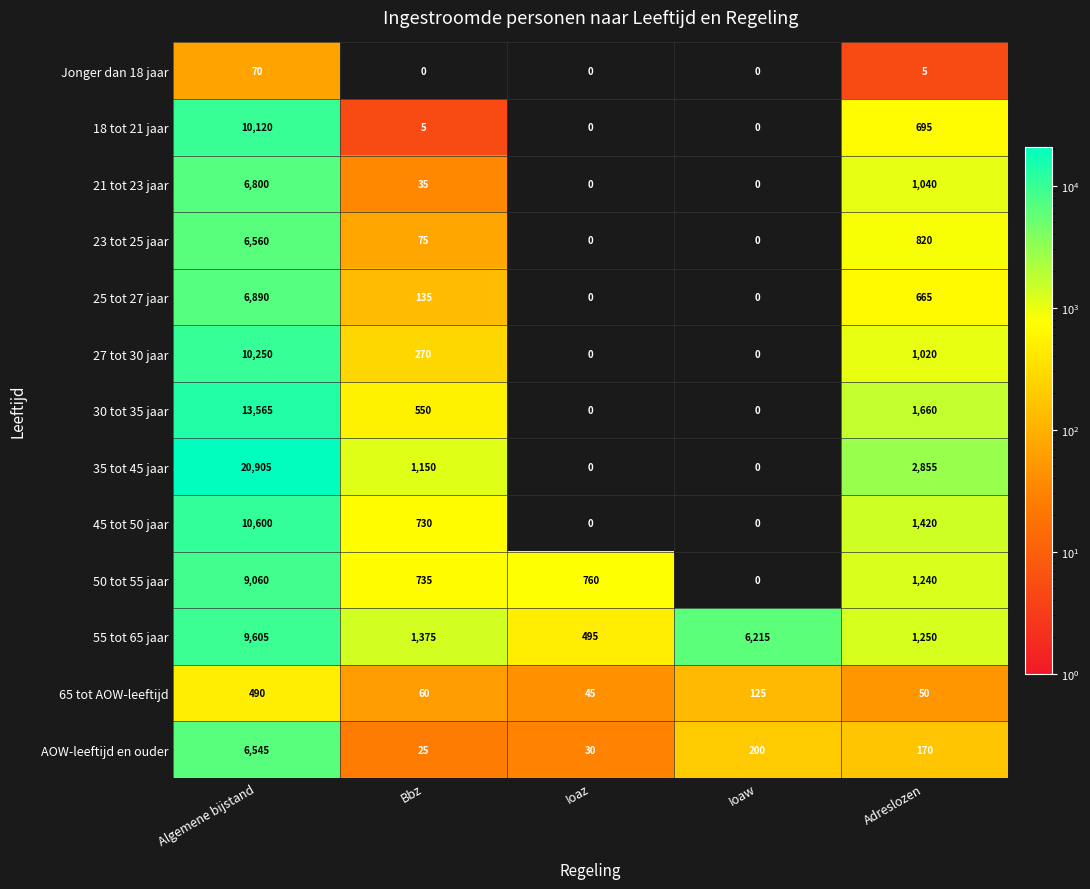

At which label does 21 tot 23 jaar first exceed 35?

Algemene bijstand